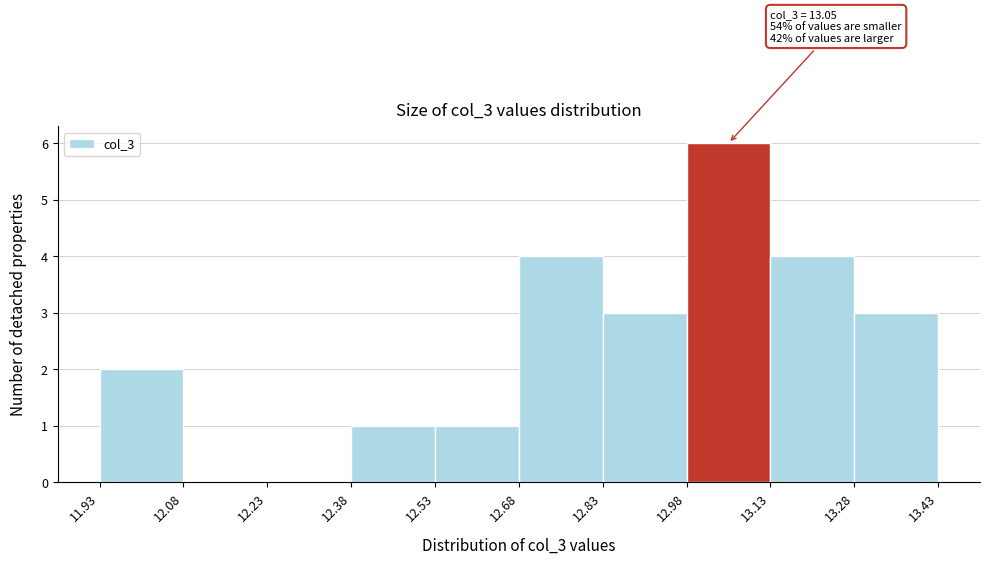

Over which range of the x-axis is the bar tallest?

12.98 to 13.13